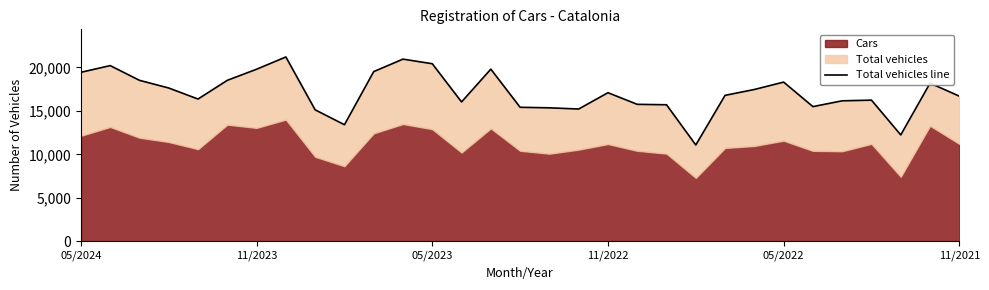

Read the value at 17, to the nearest 50.

15200